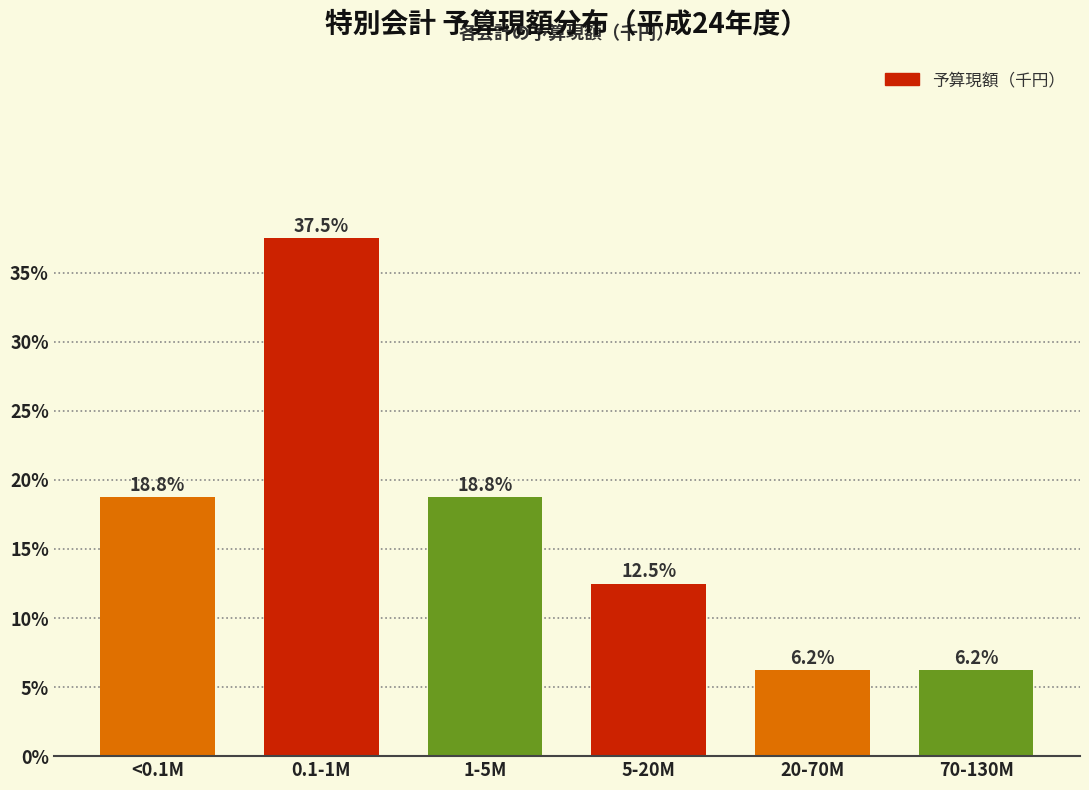

What is the difference between the values at 5-20M and 0.1-1M?

25.0